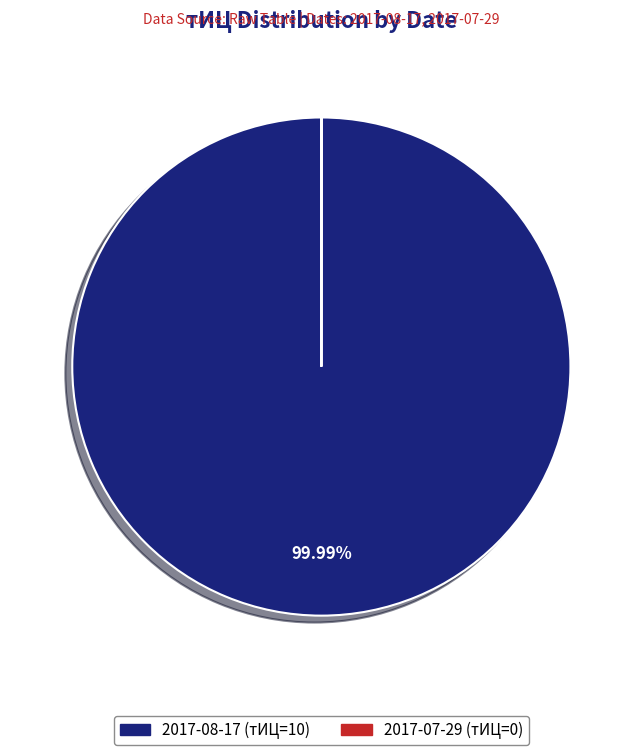

Is there a majority slice in this chart?

Yes